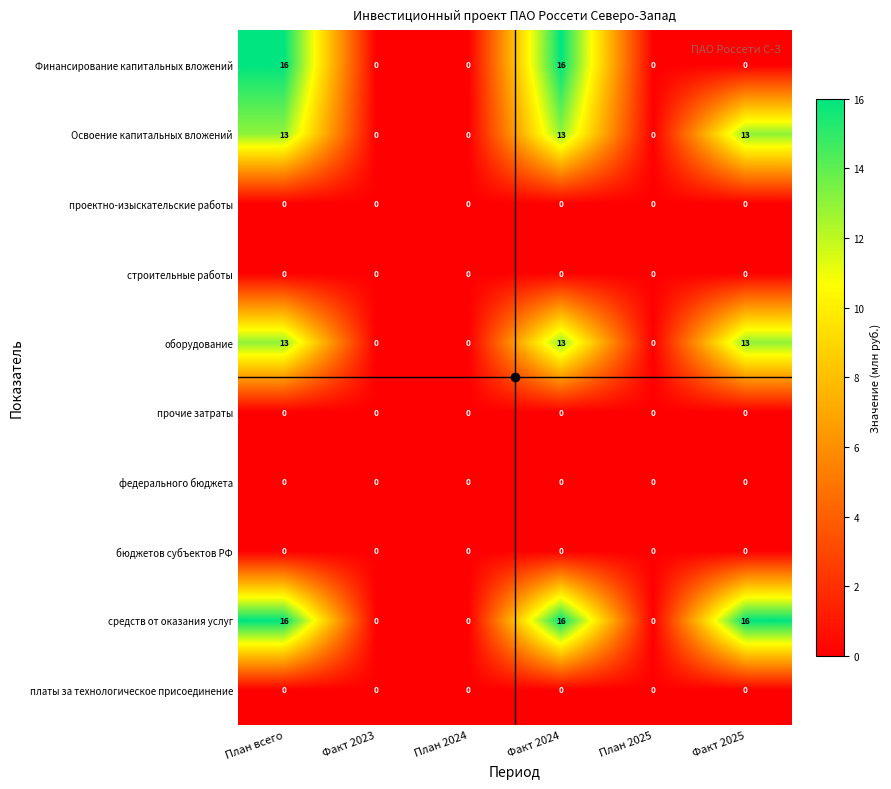

The value of средств от оказания услуг at План всего is 8. True or false?

False